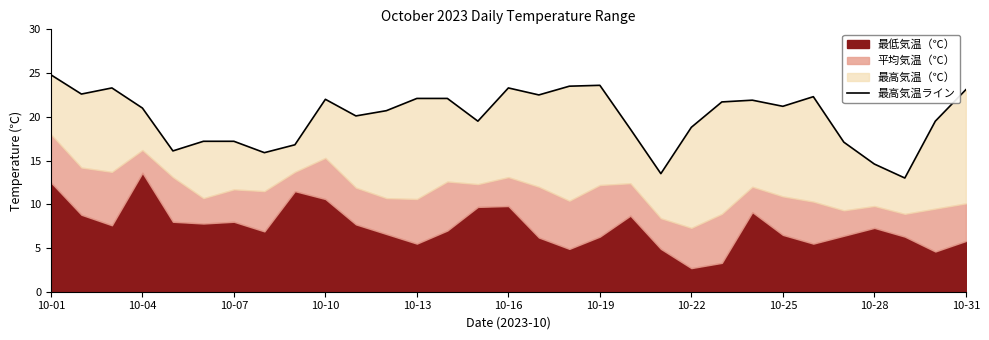

Which has a higher value, 10-16 or 10-07?

10-16